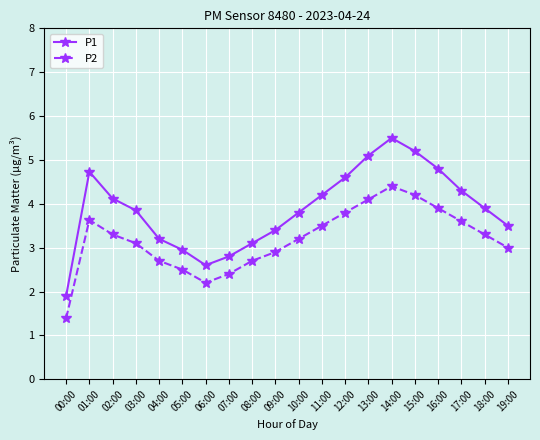

Does the chart display data point markers on the line(s)?

Yes